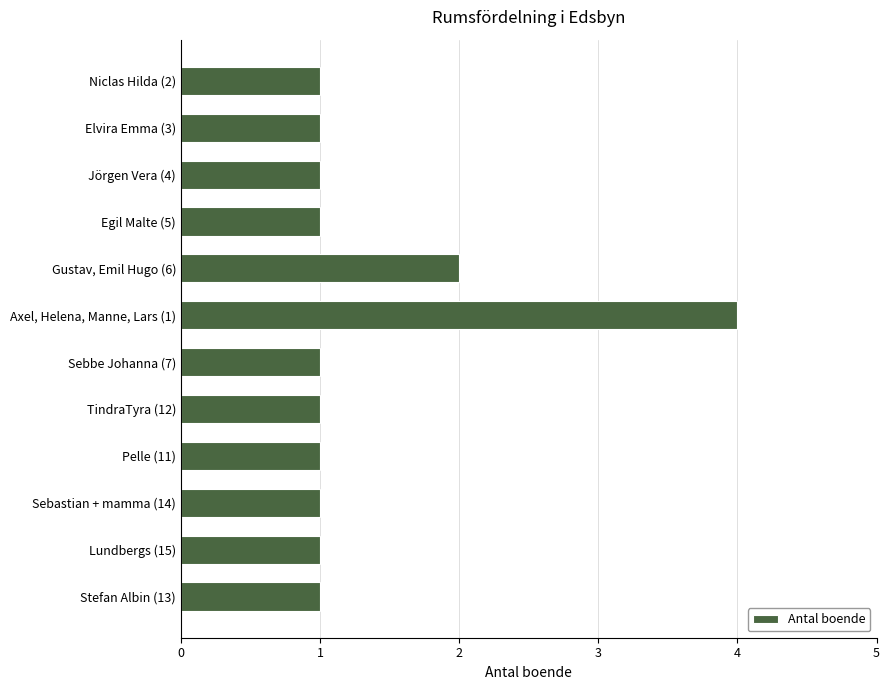

True or false: the data shows 6 at Axel, Helena, Manne, Lars (1).

False